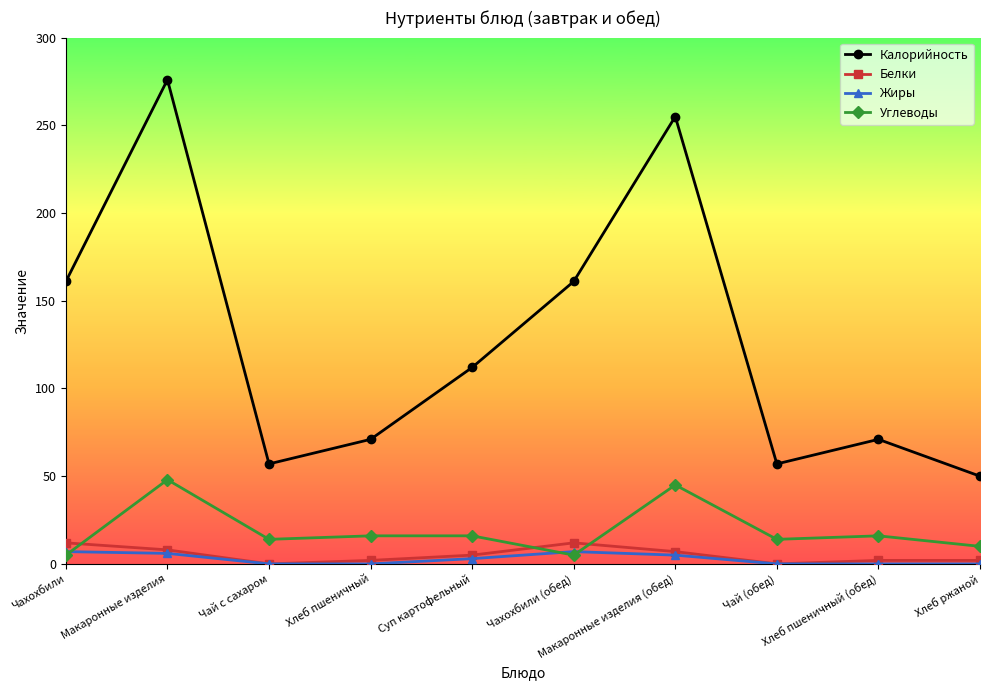

What is the highest value of the Углеводы series?

48